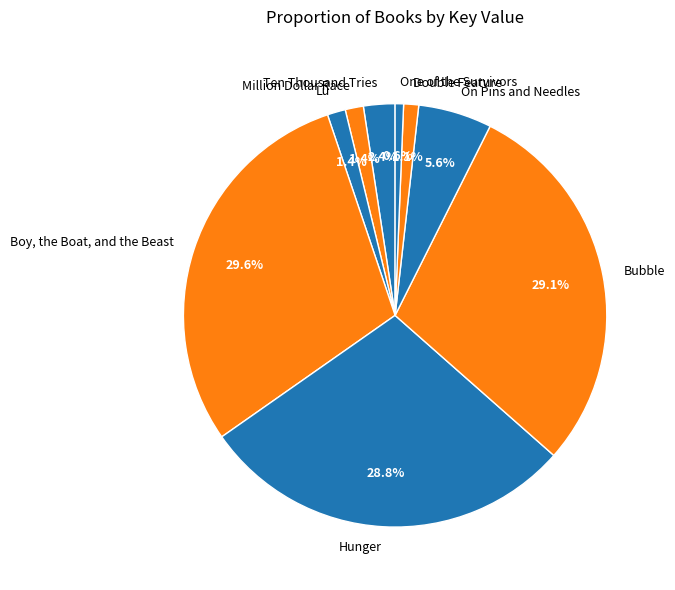

Does any single category account for the majority?

No